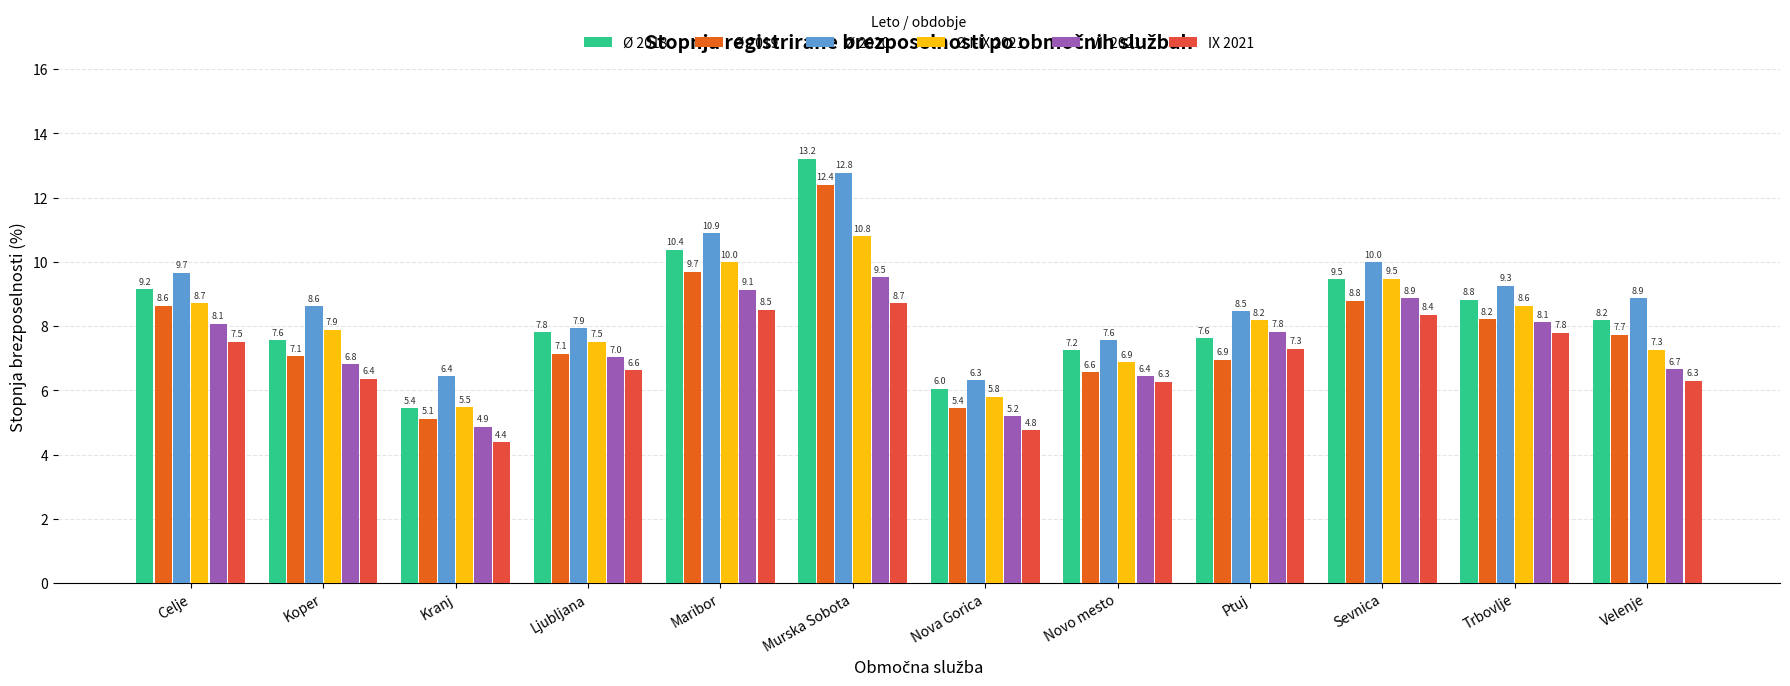

How many distinct data groups are displayed?

6